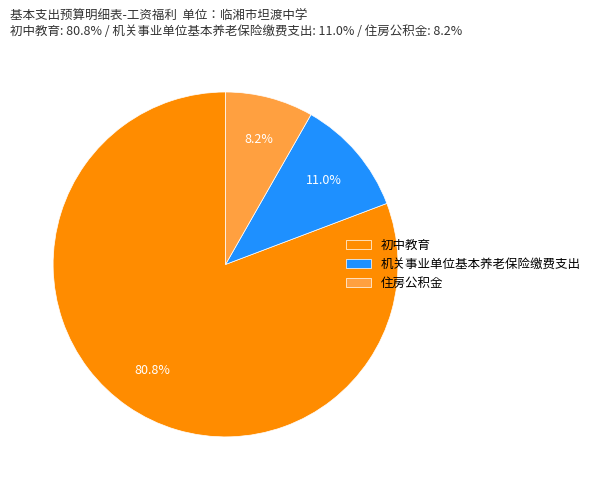

To the nearest percent, what is the average slice percentage?

33%